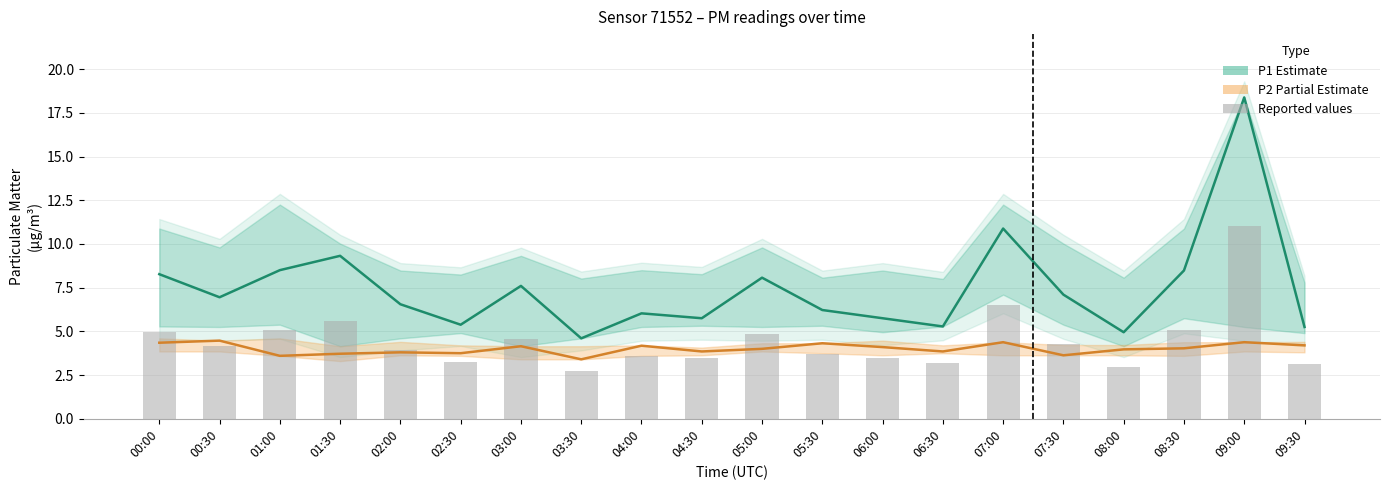

What is the approximate value of P2 (PM2.5 Partial Estimate) at 07:00?

4.4